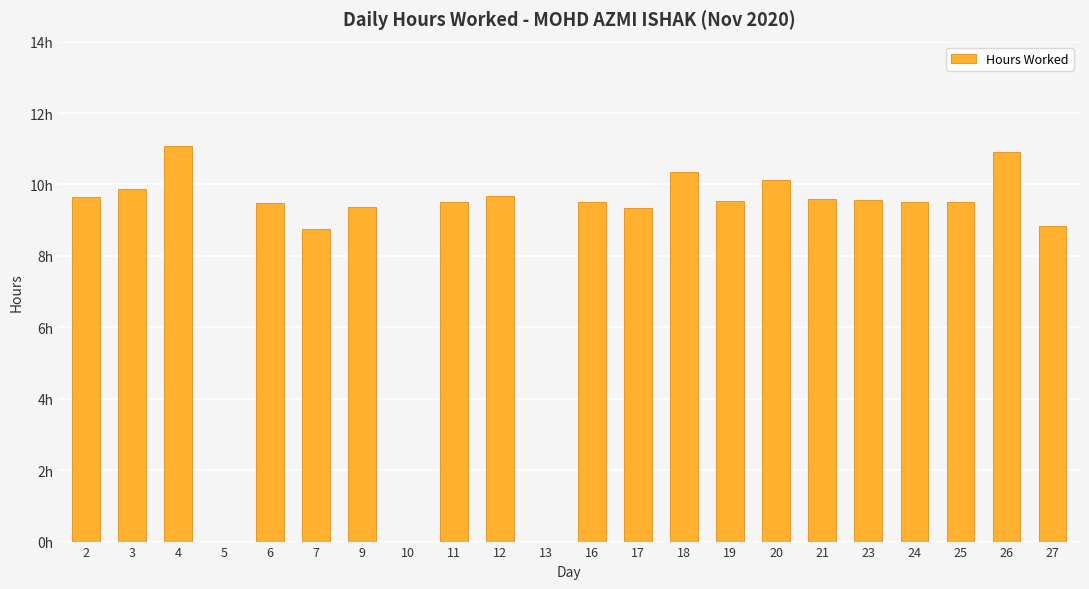

Between 19 and 23, which is larger?

23